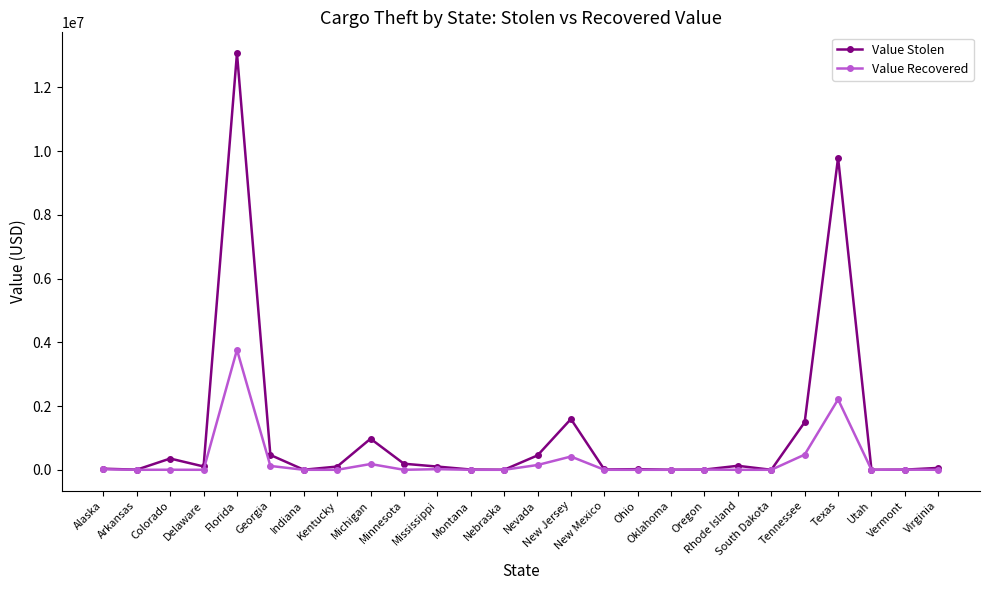

What is the total value across all series at Tennessee?

1968974